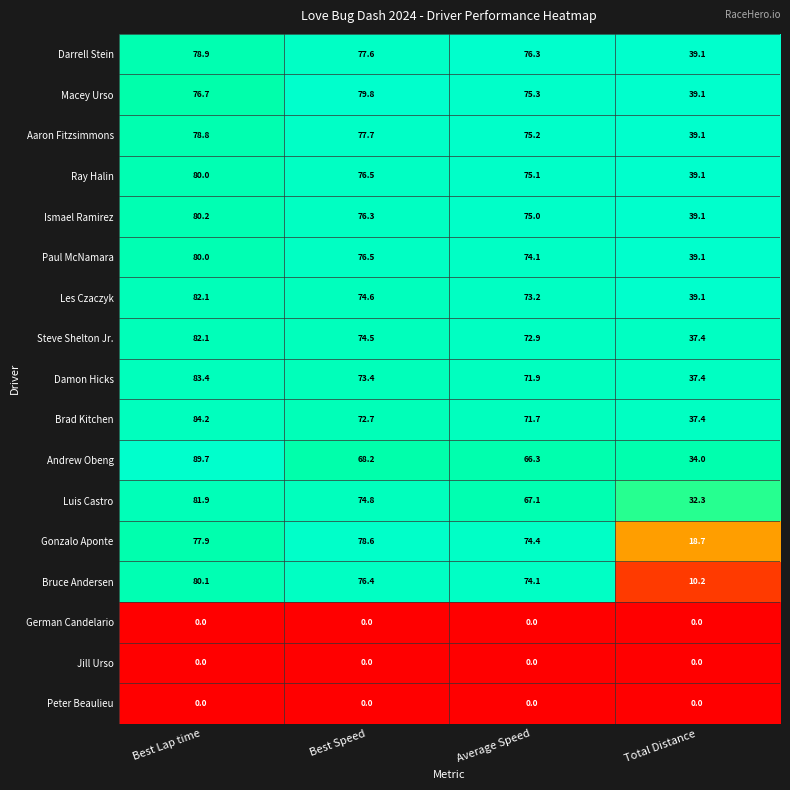

List the labels in order of Andrew Obeng value, largest first.

Best Lap time, Best Speed, Average Speed, Total Distance